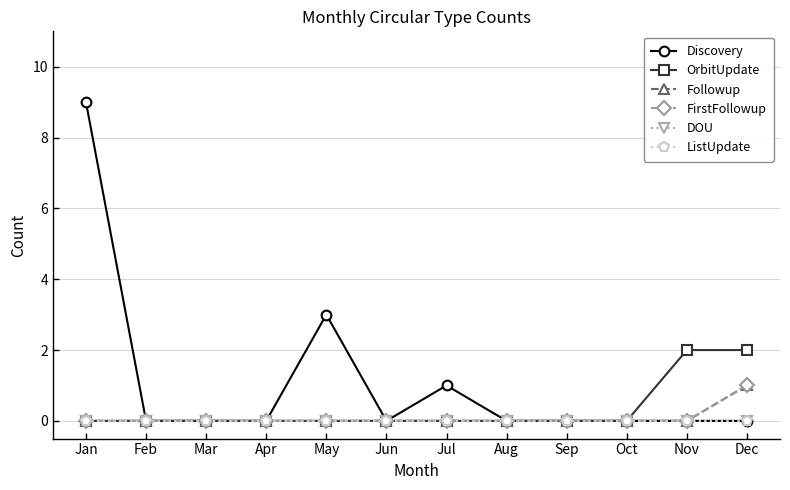

True or false: FirstFollowup and ListUpdate intersect in this chart.

False